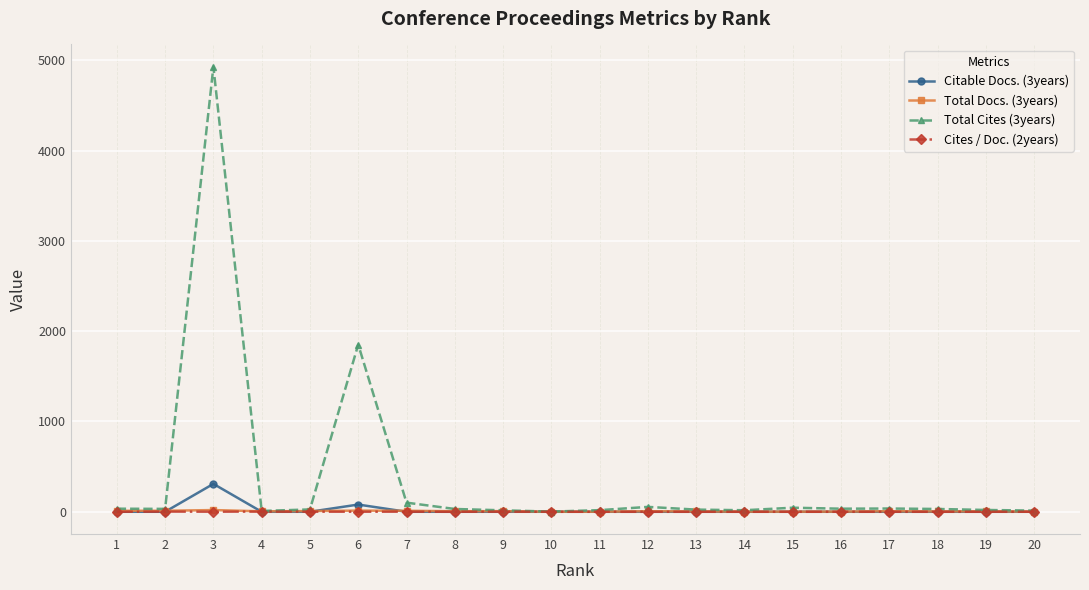

How many series are shown in this chart?

4